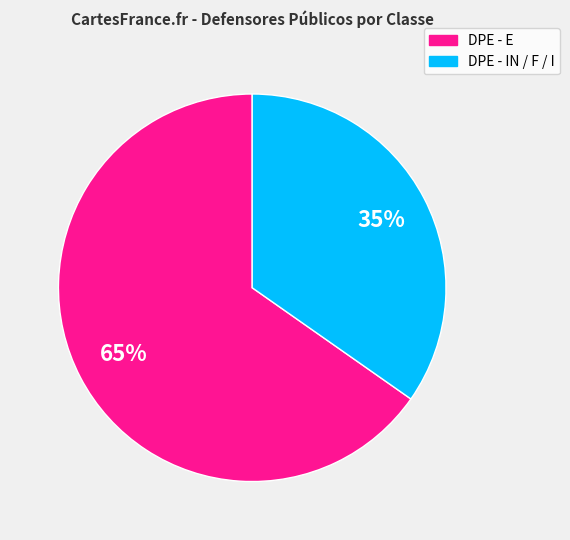

Do DPE - IN / F / I and DPE - E together represent more than half of the pie?

Yes